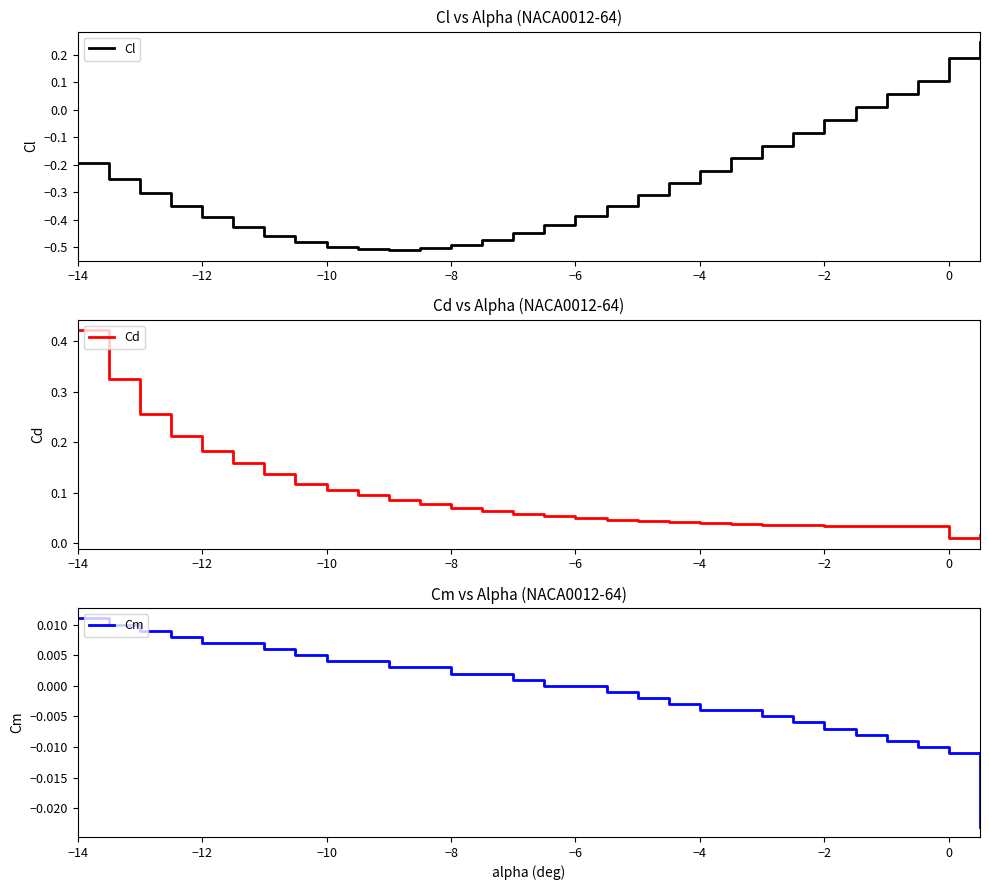

The value of Cl at −6 is -0.1. True or false?

False